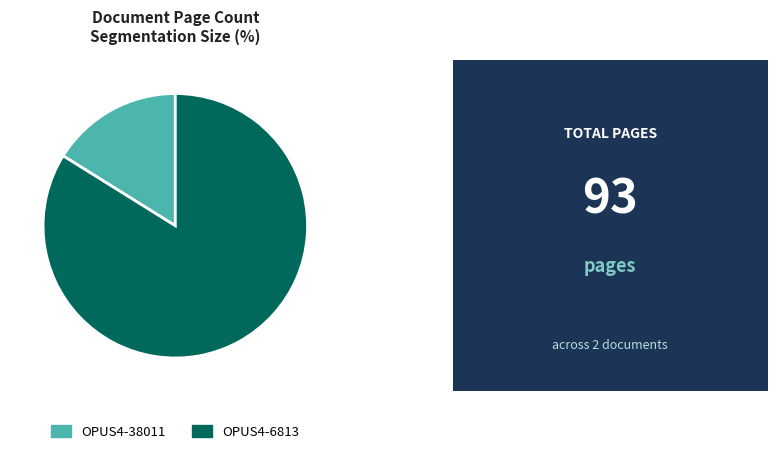

The OPUS4-6813 slice represents 84% of the pie. True or false?

True